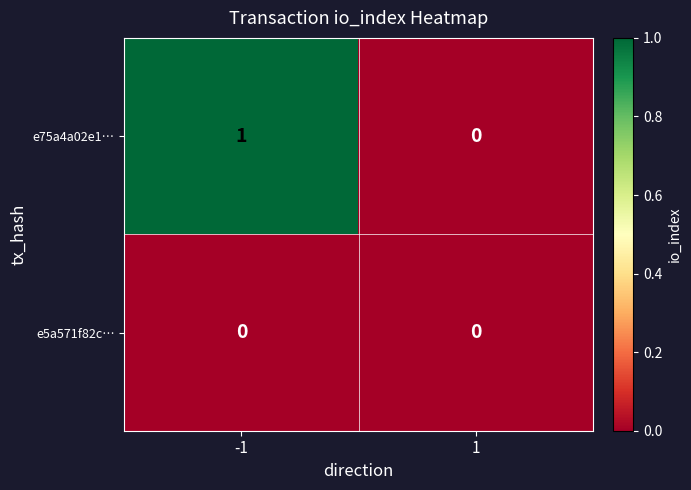

Rank the series by their maximum value, from highest to lowest.

e75a4a02e1…, e5a571f82c…